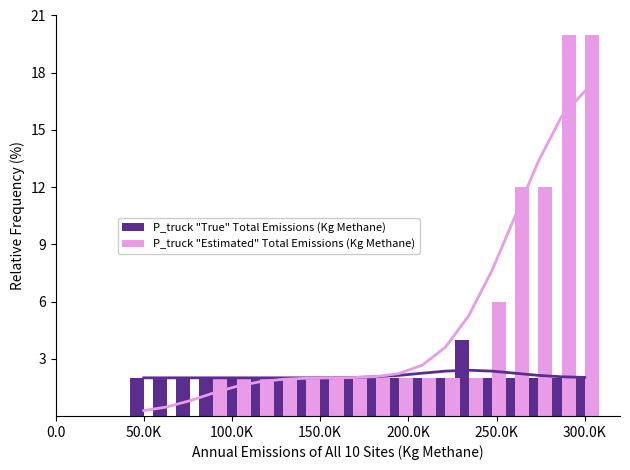

What is the sum of all P_truck "Estimated" Total Emissions (Kg Methane) values?

94